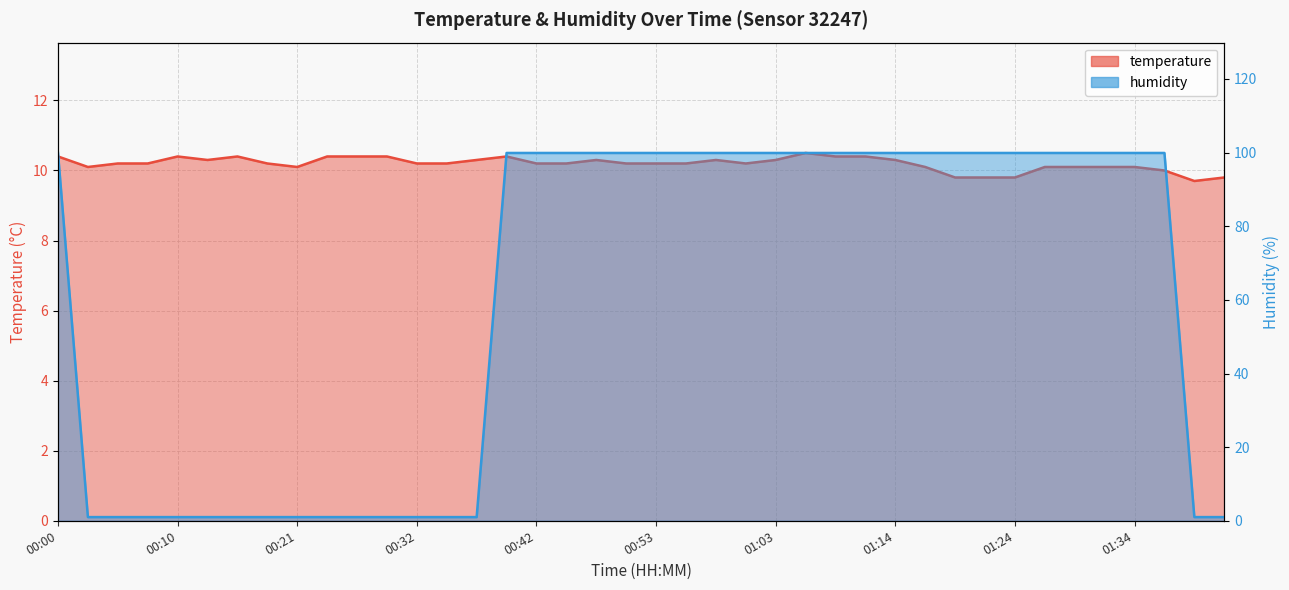

Reading right to left, list all the values displayed in this chart.

temperature: 01:42=9.8	01:39=9.7	01:37=10.0	01:34=10.1	01:32=10.1	01:29=10.1	01:27=10.1	01:24=9.8	01:21=9.8	01:19=9.8	01:16=10.1	01:14=10.3	01:11=10.4	01:08=10.4	01:06=10.5	01:03=10.3	01:00=10.2	00:58=10.3	00:55=10.2	00:53=10.2	00:50=10.2	00:48=10.3	00:45=10.2	00:42=10.2	00:40=10.4	00:37=10.3	00:35=10.2	00:32=10.2	00:29=10.4	00:27=10.4	00:24=10.4	00:21=10.1	00:18=10.2	00:16=10.4	00:13=10.3	00:10=10.4	00:08=10.2	00:05=10.2	00:03=10.1	00:00=10.4
humidity: 01:42=1.0	01:39=1.0	01:37=99.9	01:34=99.9	01:32=99.9	01:29=99.9	01:27=99.9	01:24=99.9	01:21=99.9	01:19=99.9	01:16=99.9	01:14=99.9	01:11=99.9	01:08=99.9	01:06=99.9	01:03=99.9	01:00=99.9	00:58=99.9	00:55=99.9	00:53=99.9	00:50=99.9	00:48=99.9	00:45=99.9	00:42=99.9	00:40=99.9	00:37=1.0	00:35=1.0	00:32=1.0	00:29=1.0	00:27=1.0	00:24=1.0	00:21=1.0	00:18=1.0	00:16=1.0	00:13=1.0	00:10=1.0	00:08=1.0	00:05=1.0	00:03=1.0	00:00=99.9